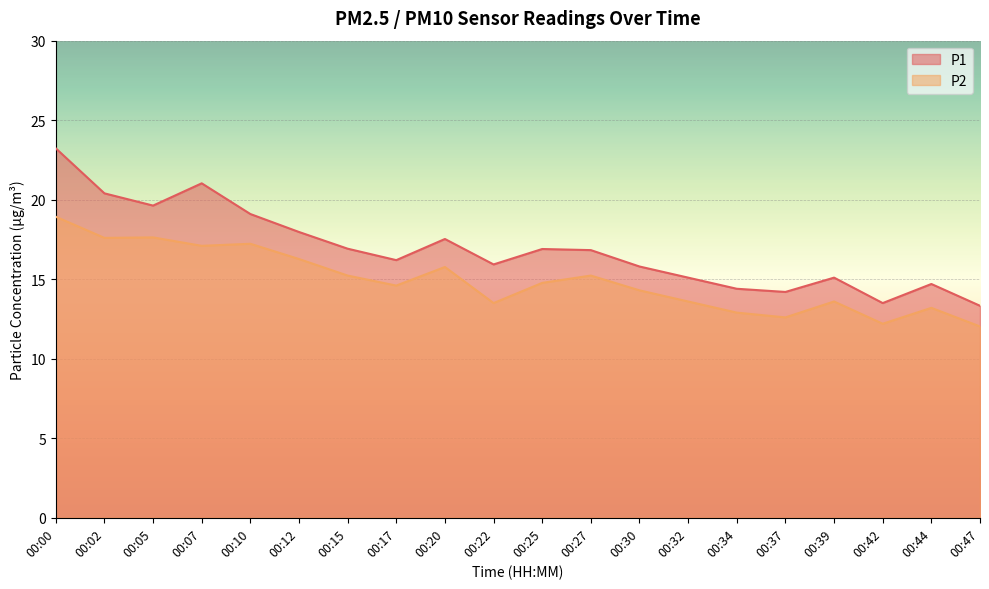

At which category does P2 reach its first local valley?

00:02